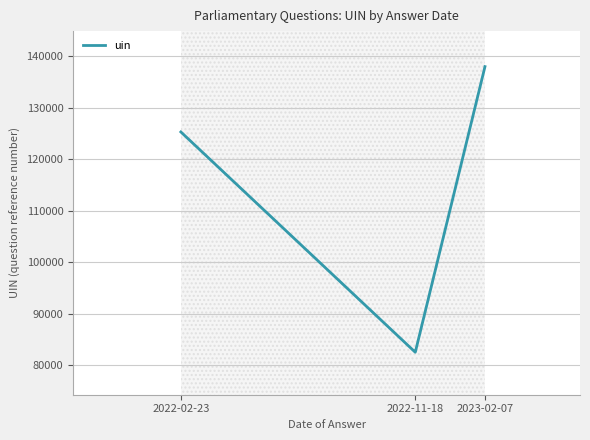

What is the value of the 2nd point from the left?

82491